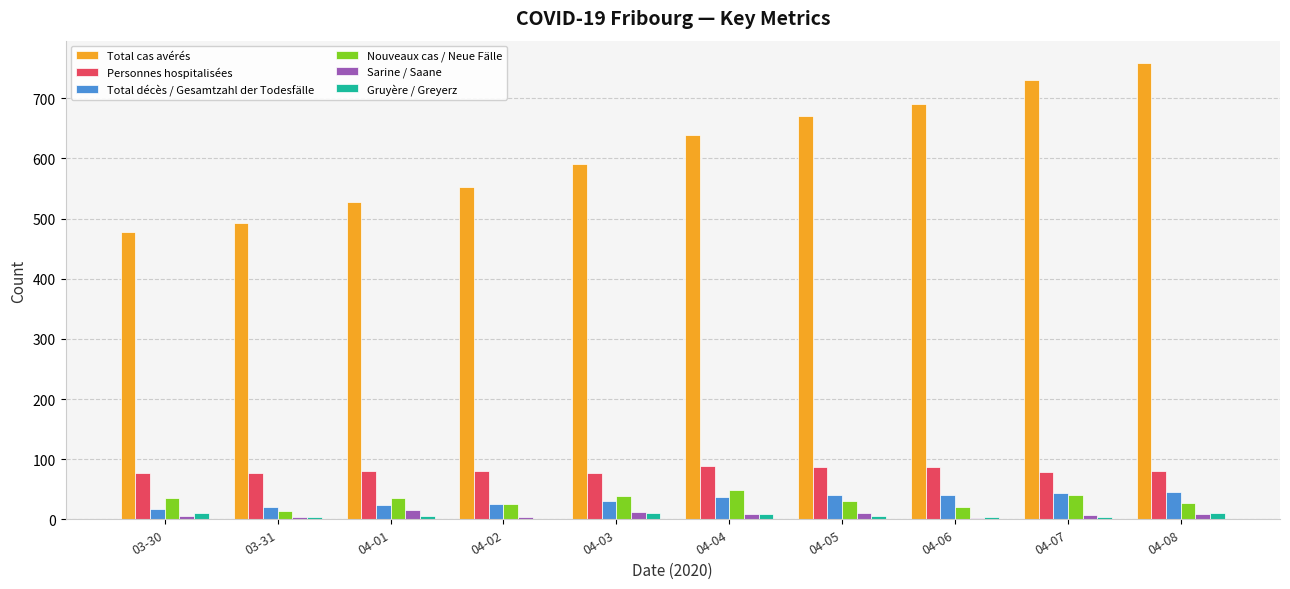

What is the sum of all Personnes hospitalisées values?

813